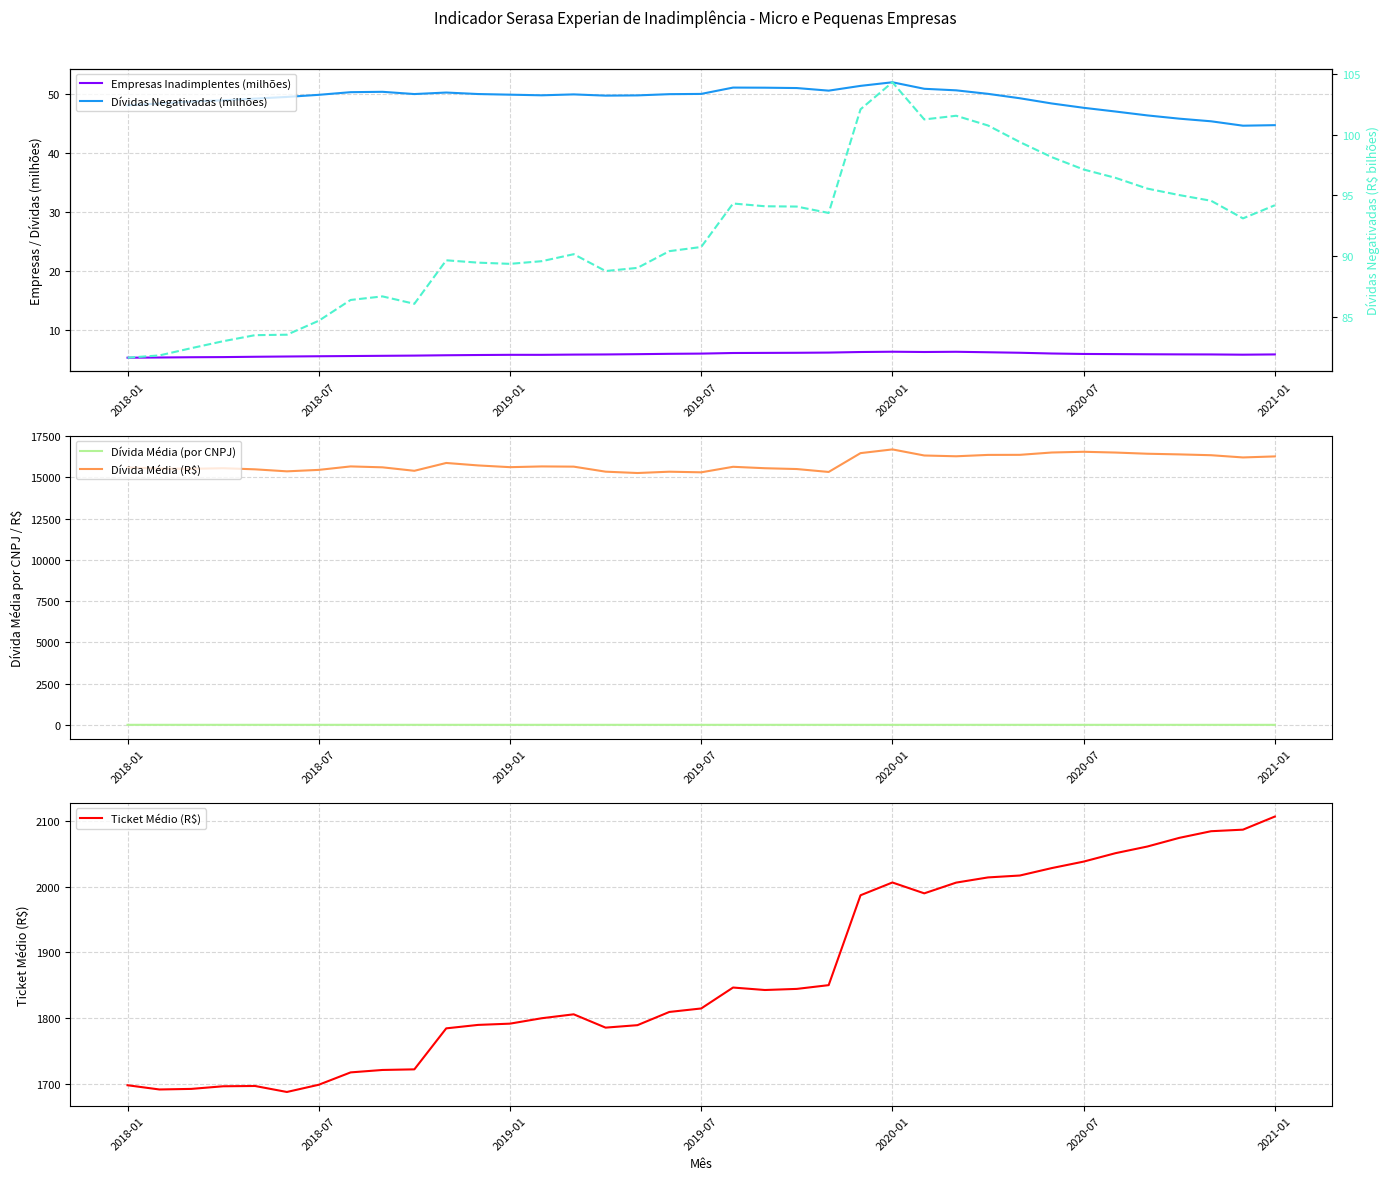

The value of Dívidas Negativadas (milhões) at 19 is 76.2. True or false?

False